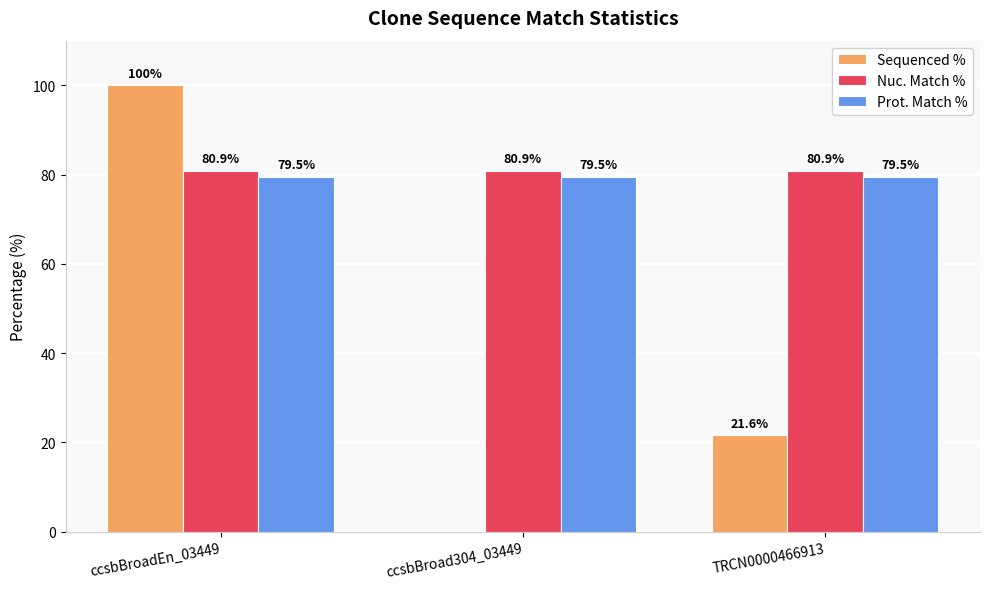

Reading left to right, extract all data points from this chart.

Sequenced %: ccsbBroadEn_03449=100.0	ccsbBroad304_03449=0.0	TRCN0000466913=21.6
Nuc. Match %: ccsbBroadEn_03449=80.9	ccsbBroad304_03449=80.9	TRCN0000466913=80.9
Prot. Match %: ccsbBroadEn_03449=79.5	ccsbBroad304_03449=79.5	TRCN0000466913=79.5